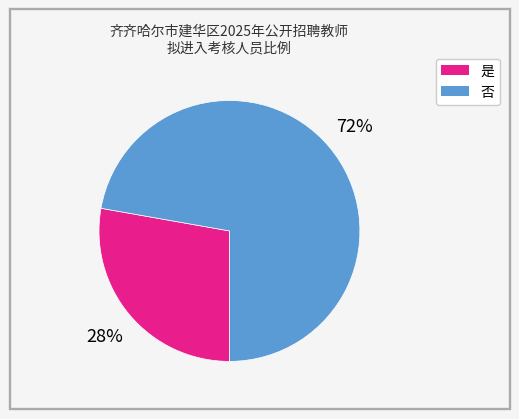

What percentage is the 是 slice, to the nearest percent?

28%